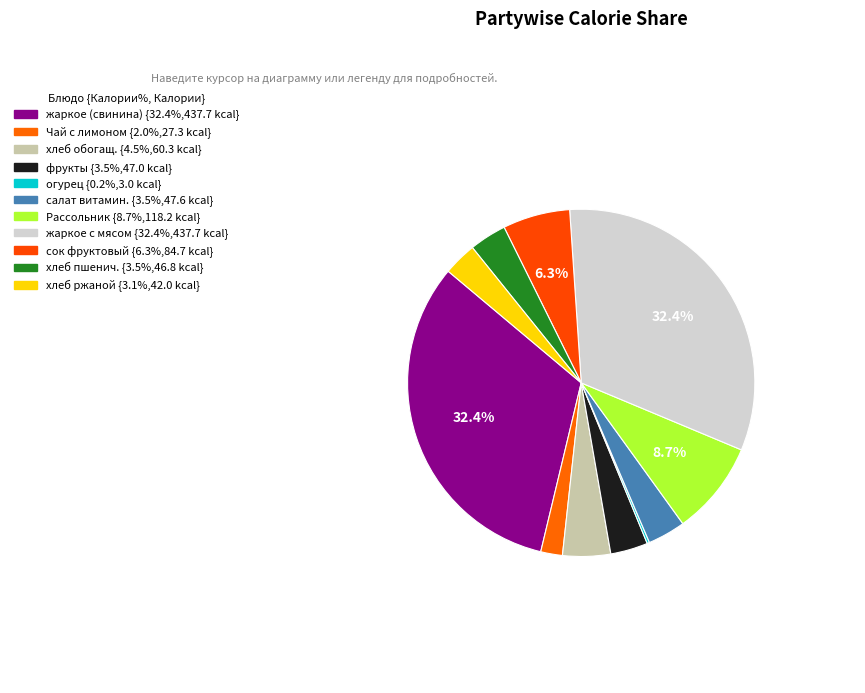

Is there any slice that represents more than half of the pie?

No